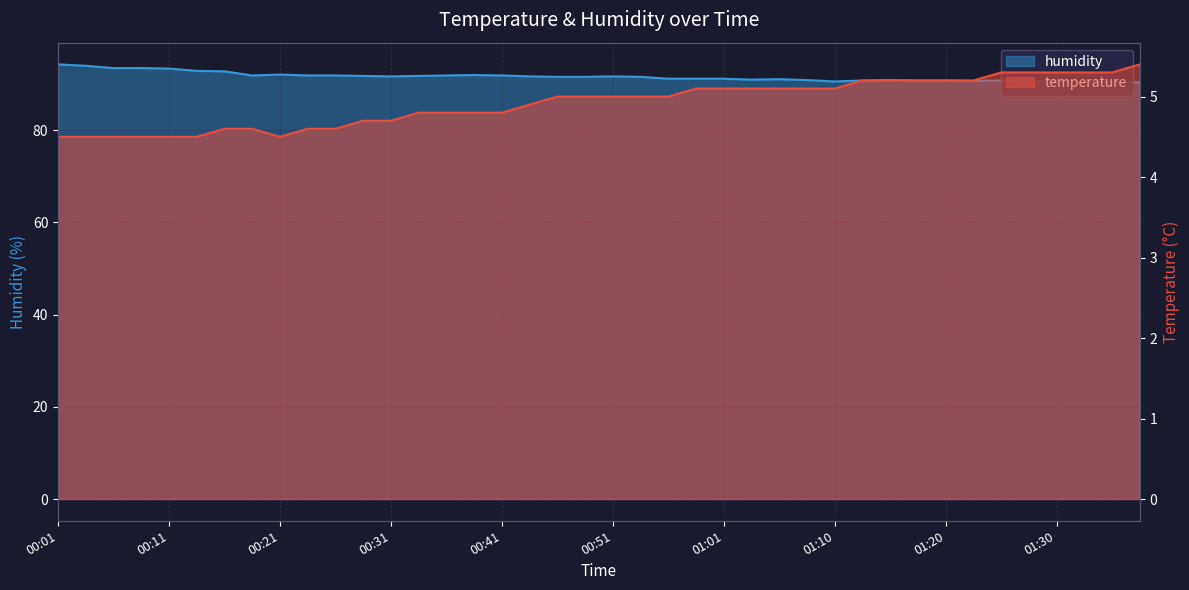

Reading right to left, what are all the values shown in this chart?

temperature: 01:37=5.4	01:35=5.3	01:32=5.3	01:30=5.3	01:28=5.3	01:25=5.3	01:23=5.2	01:20=5.2	01:18=5.2	01:15=5.2	01:13=5.2	01:10=5.1	01:08=5.1	01:06=5.1	01:03=5.1	01:01=5.1	00:58=5.1	00:56=5.0	00:53=5.0	00:51=5.0	00:48=5.0	00:46=5.0	00:43=4.9	00:41=4.8	00:38=4.8	00:36=4.8	00:34=4.8	00:31=4.7	00:29=4.7	00:26=4.6	00:24=4.6	00:21=4.5	00:19=4.6	00:16=4.6	00:14=4.5	00:11=4.5	00:09=4.5	00:06=4.5	00:04=4.5	00:01=4.5
humidity: 01:37=90.4	01:35=90.5	01:32=90.5	01:30=90.7	01:28=90.5	01:25=90.8	01:23=90.7	01:20=90.8	01:18=90.8	01:15=90.9	01:13=90.8	01:10=90.6	01:08=90.9	01:06=91.1	01:03=91.0	01:01=91.2	00:58=91.2	00:56=91.2	00:53=91.6	00:51=91.7	00:48=91.6	00:46=91.6	00:43=91.7	00:41=91.9	00:38=92.0	00:36=91.9	00:34=91.8	00:31=91.7	00:29=91.8	00:26=91.9	00:24=91.9	00:21=92.1	00:19=91.9	00:16=92.8	00:14=92.9	00:11=93.4	00:09=93.5	00:06=93.5	00:04=94.0	00:01=94.3